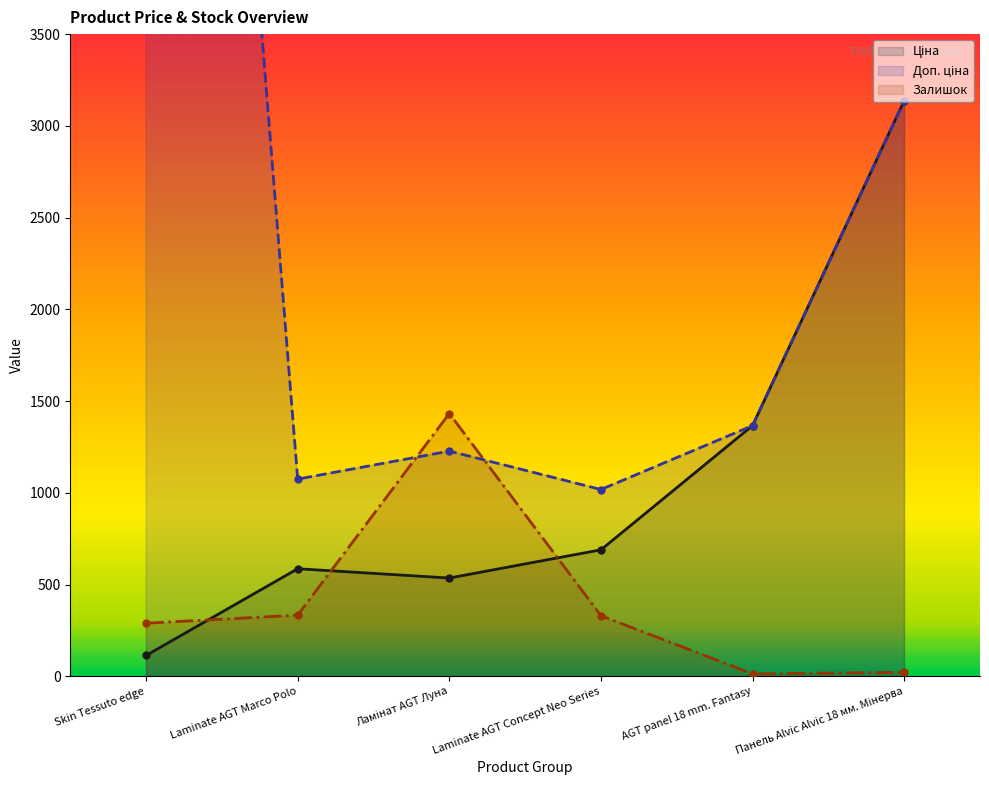

At which label is Доп. ціна closest to 6175?

Панель Alvic Alvic 18 мм. Мінерва